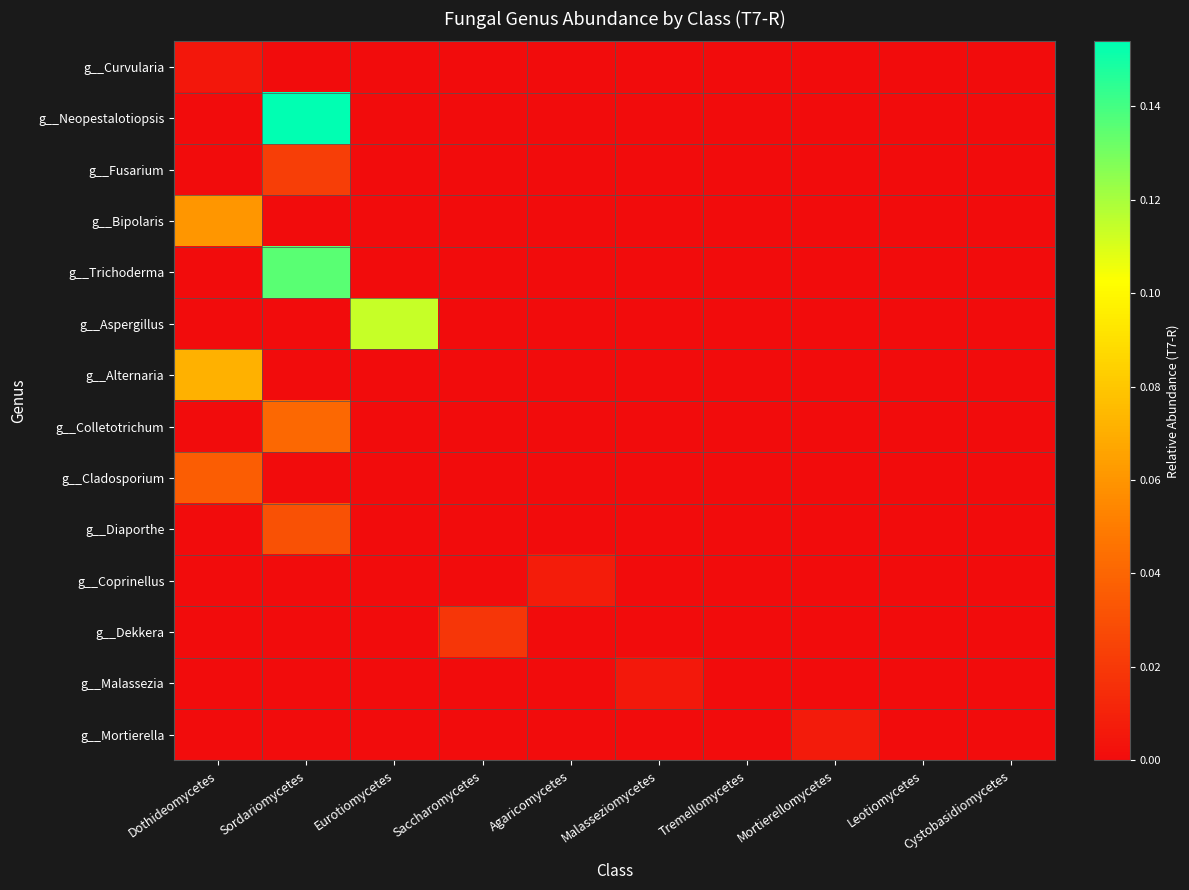

At how many categories does at least one series exceed 0?

7